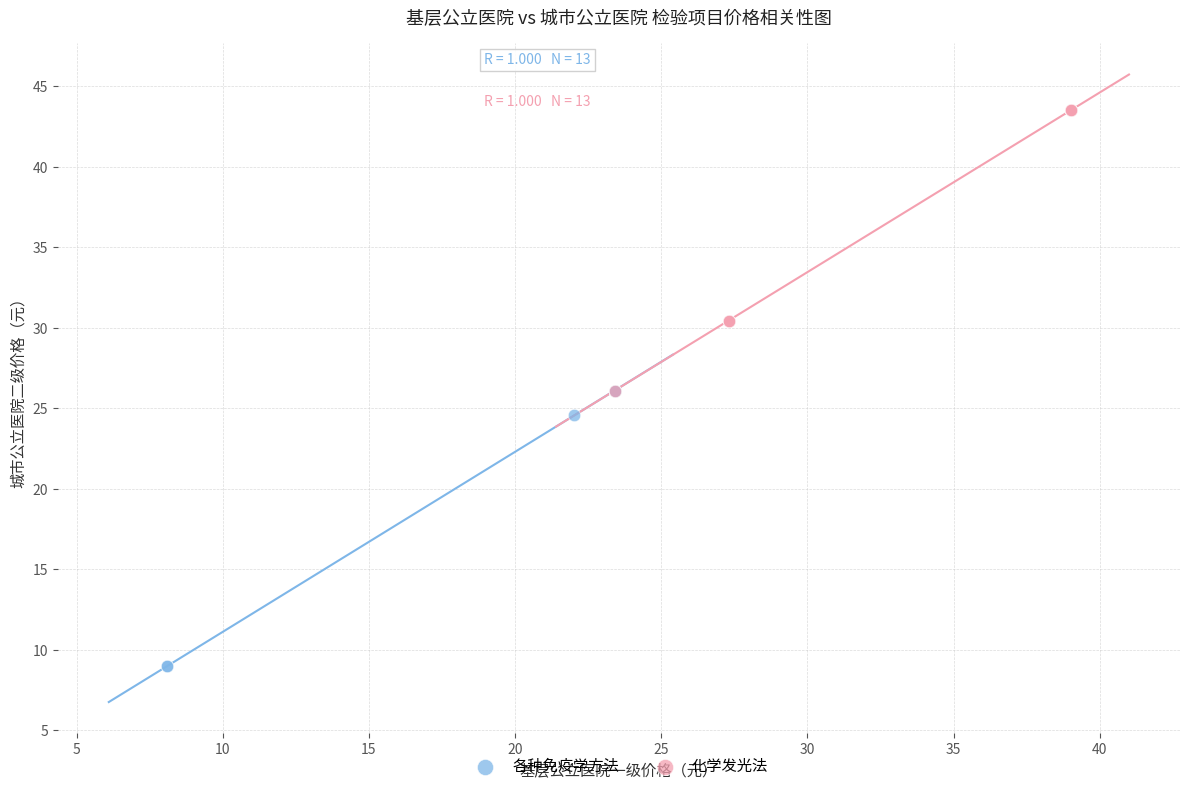

What are all the series names shown in the legend?

各种免疫学方法, 化学发光法